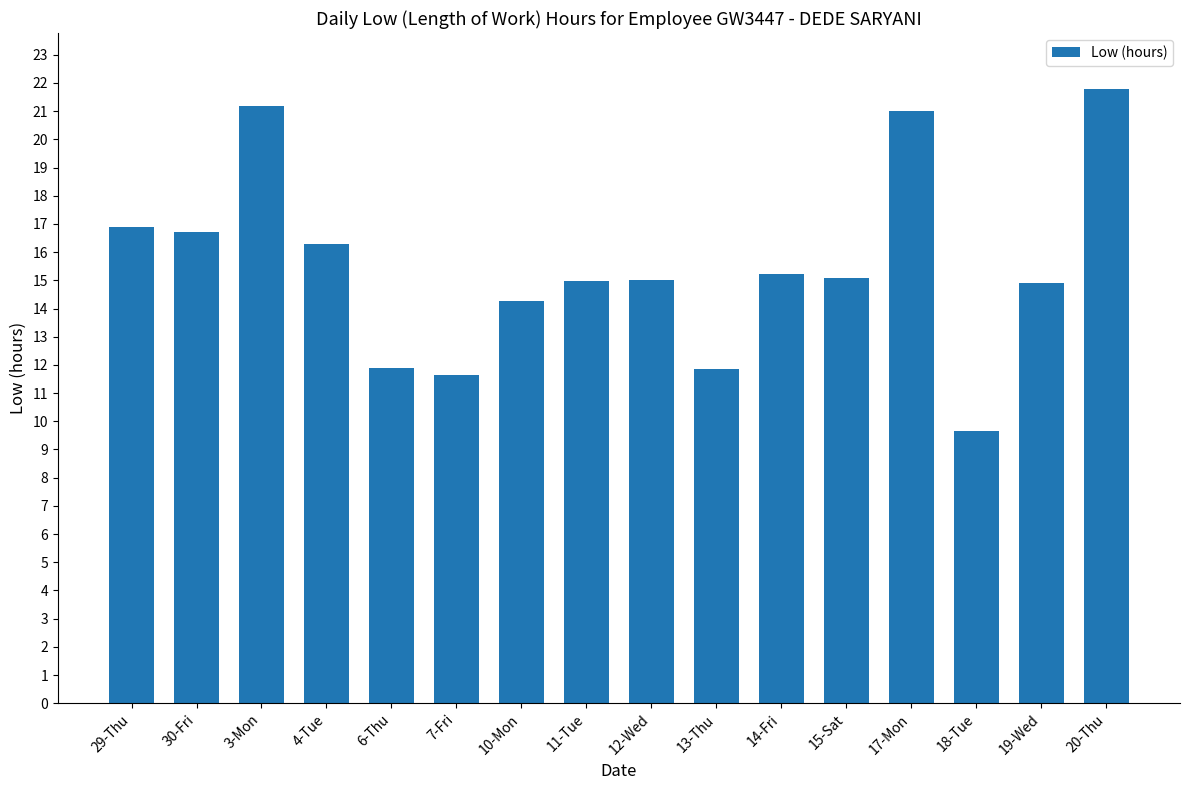

Between 15-Sat and 7-Fri, which is larger?

15-Sat